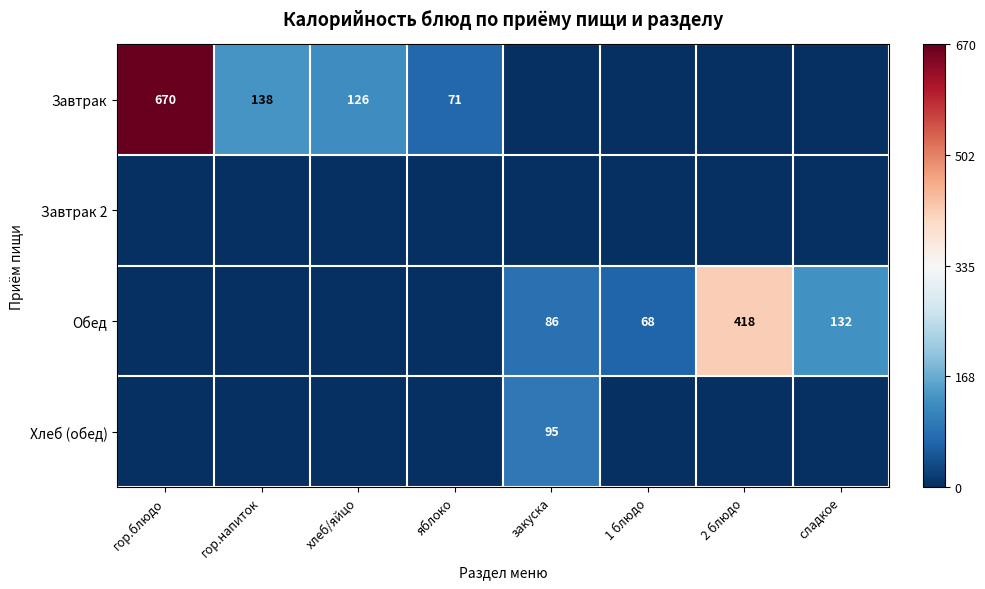

Is it true that Обед equals -0.2 at 1 блюдо?

False